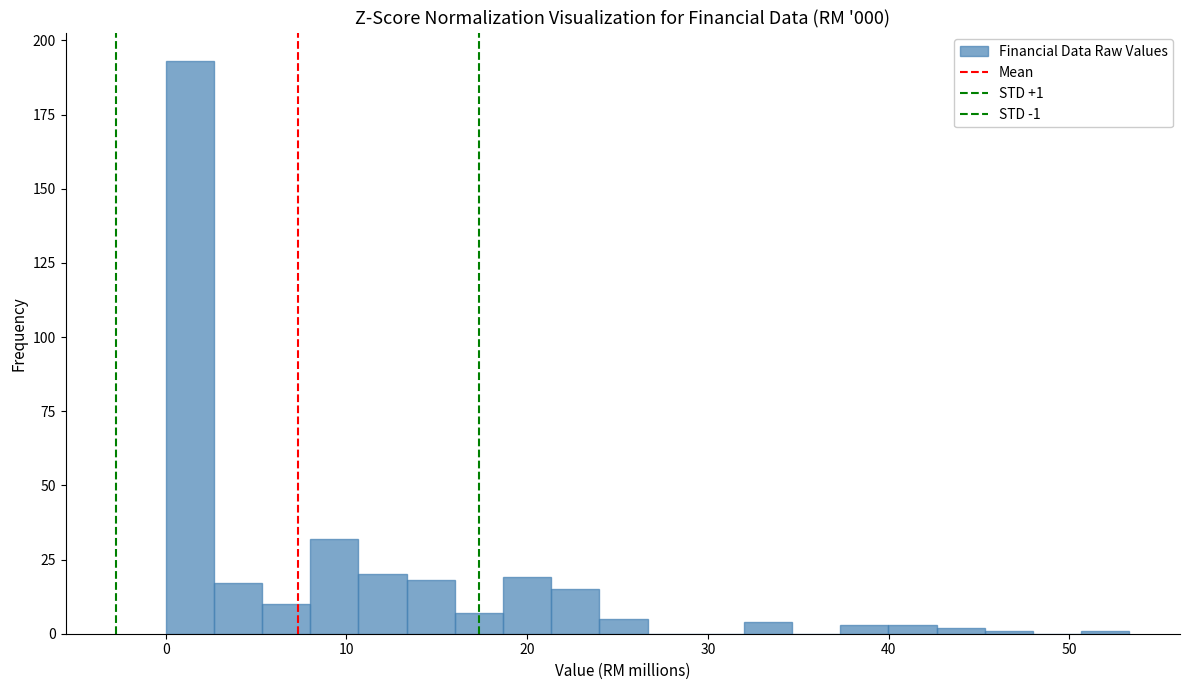

Read against the x-axis, roughly where is the centre of the tallest bar?

1